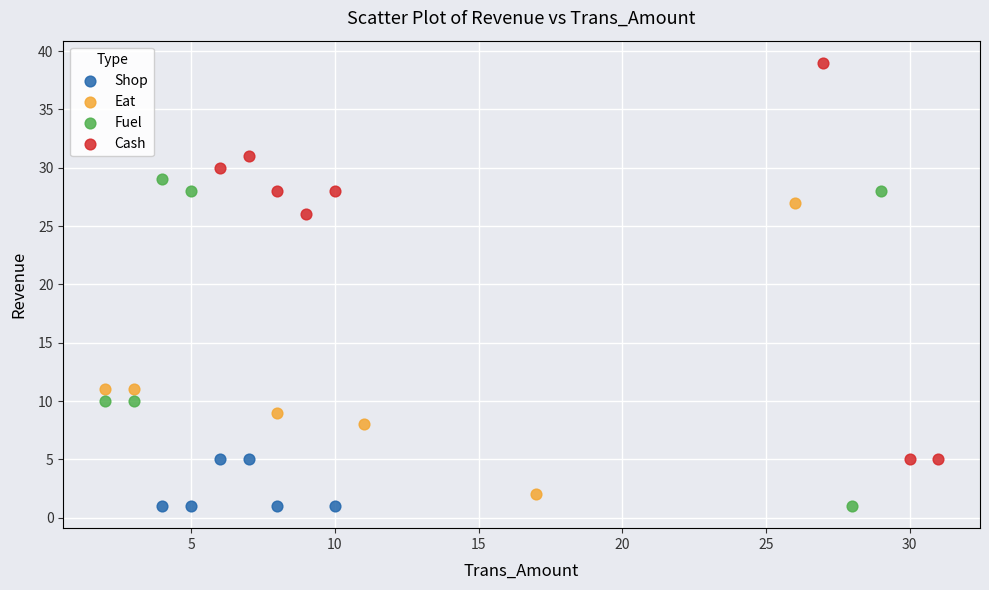

What are all the series names shown in the legend?

Shop, Eat, Fuel, Cash